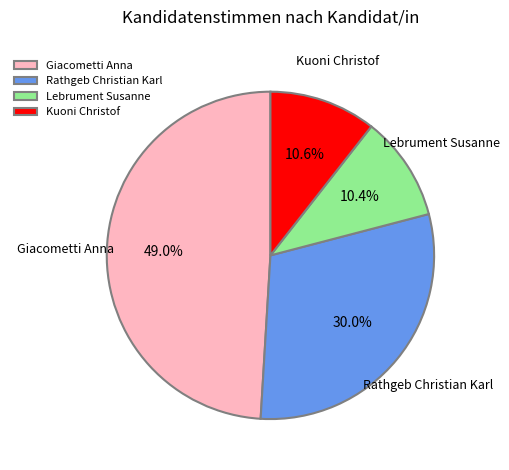

Is it true that Giacometti Anna is 49% of the pie?

True